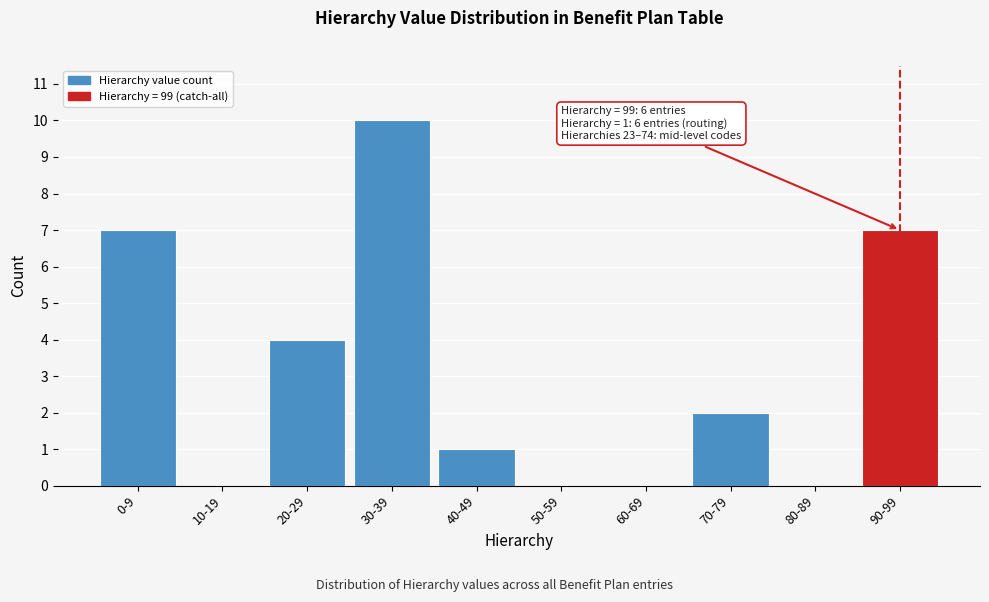

Reading left to right, extract all data points from this chart.

0-9=7	10-19=0	20-29=4	30-39=10	40-49=1	50-59=0	60-69=0	70-79=2	80-89=0	90-99=7